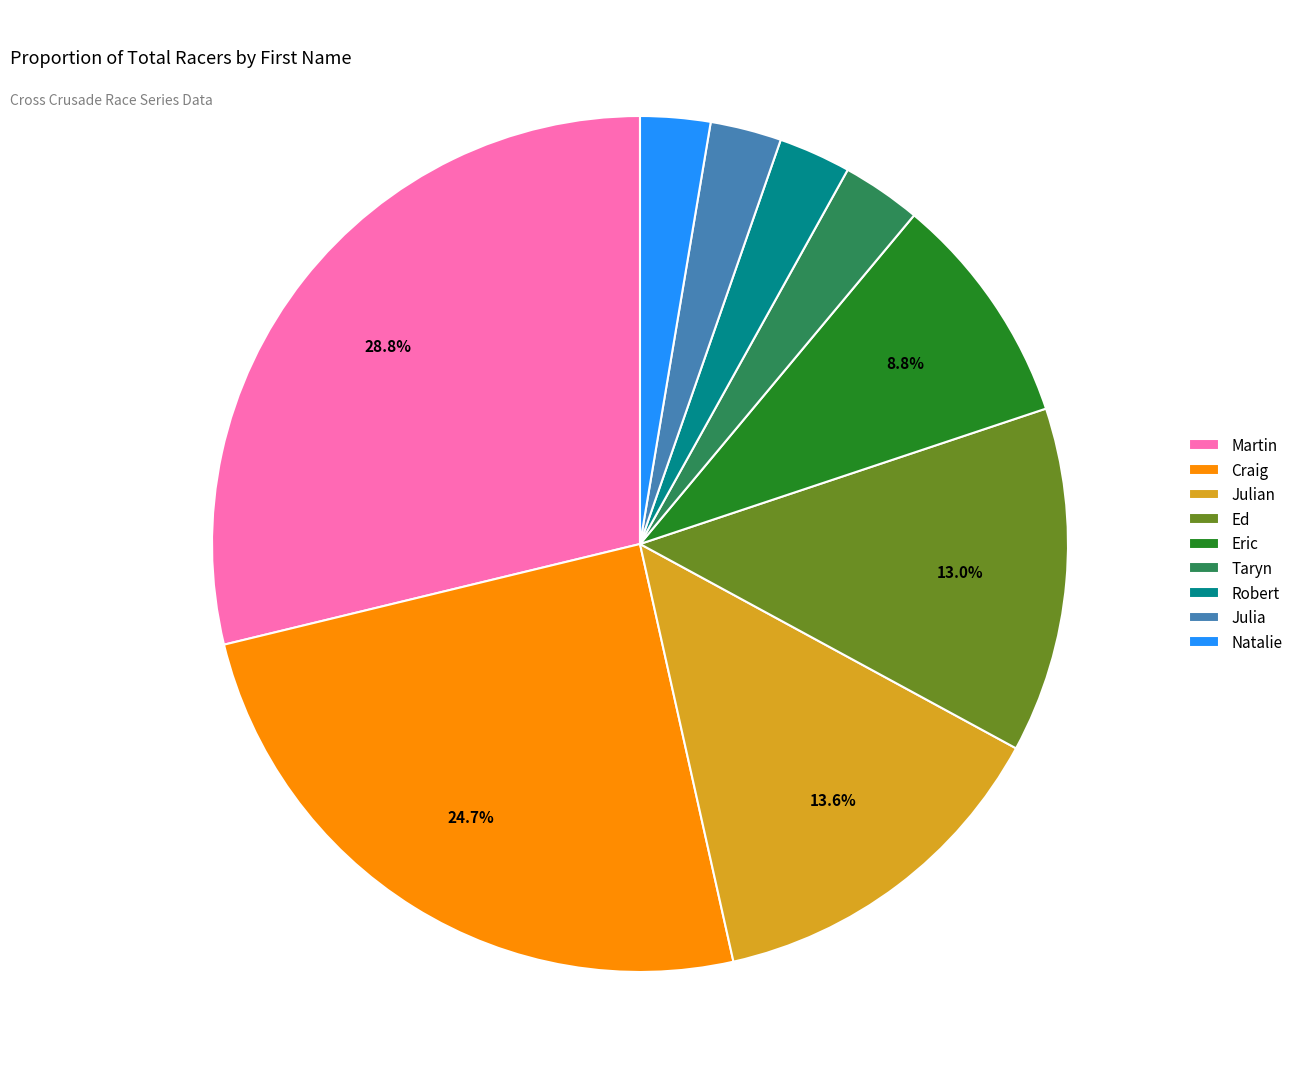

How much of the chart is everything except Craig?

75.3%